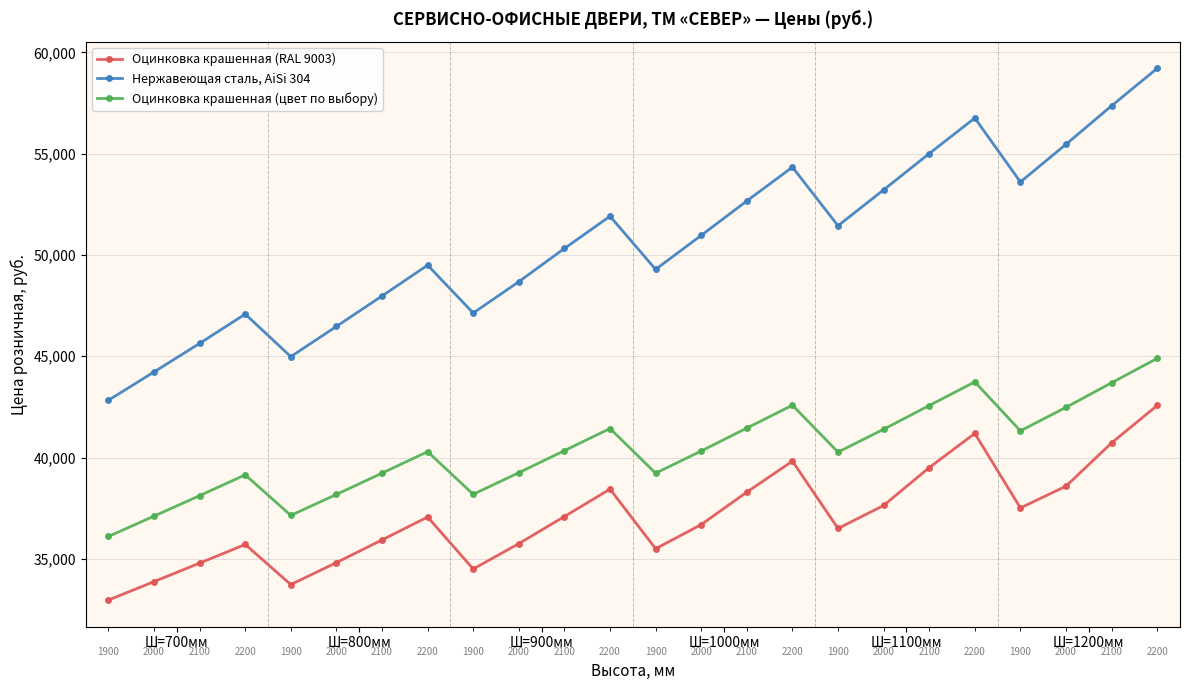

True or false: Оцинковка крашенная (RAL 9003) and Оцинковка крашенная (цвет по выбору) intersect in this chart.

False